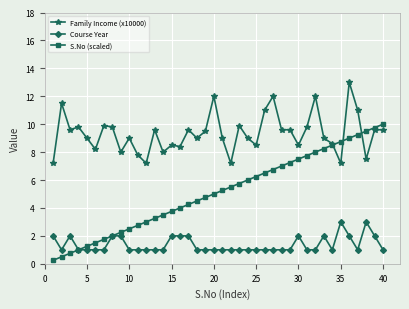

List the series in order of their overall mean, lowest first.

Course Year, S.No (scaled), Family Income (x10000)